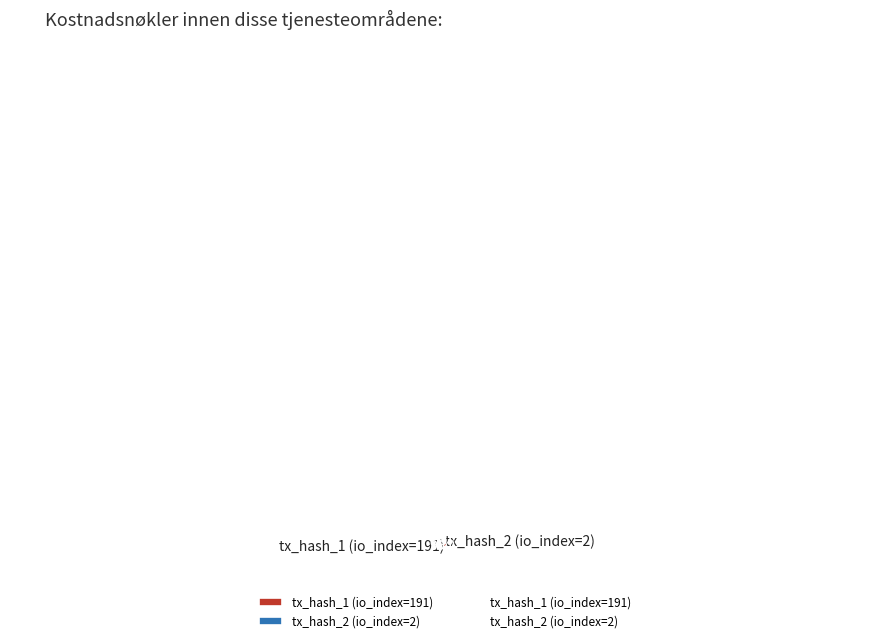

What percentage is the tx_hash_2 (io_index=2) slice, to the nearest percent?

1%